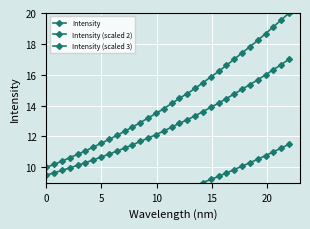

List the series in order of their peak value, highest first.

Intensity, Intensity (scaled 2), Intensity (scaled 3)